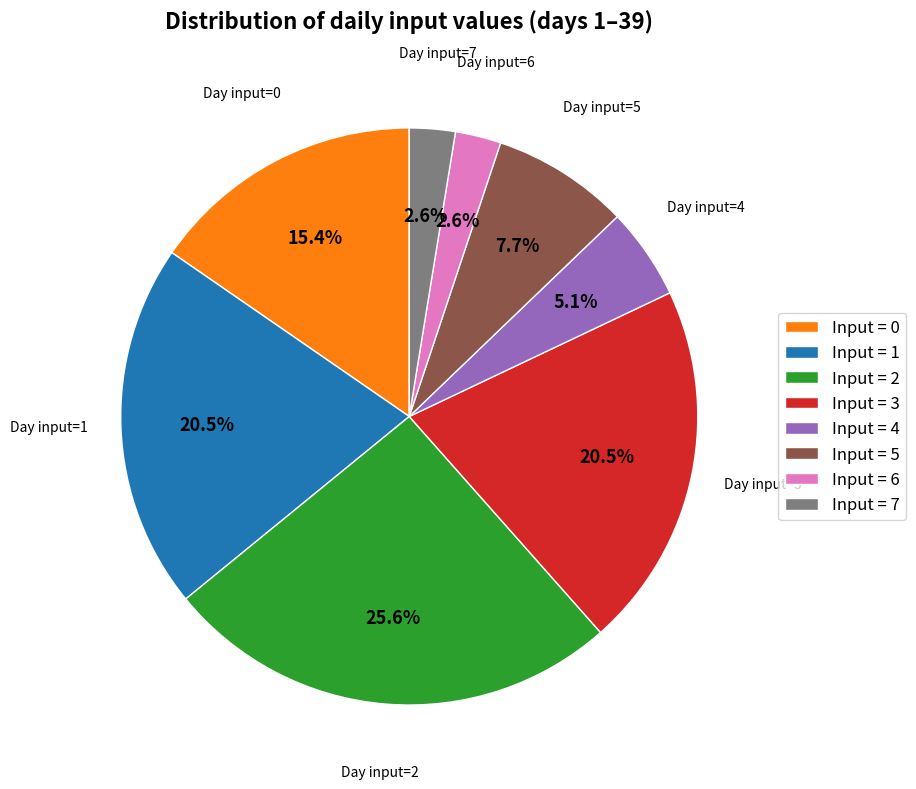

Does any single category account for the majority?

No